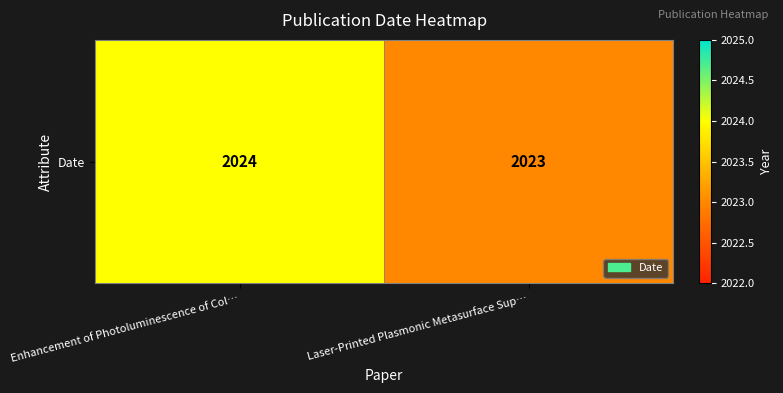

What is the greatest value displayed?

2024